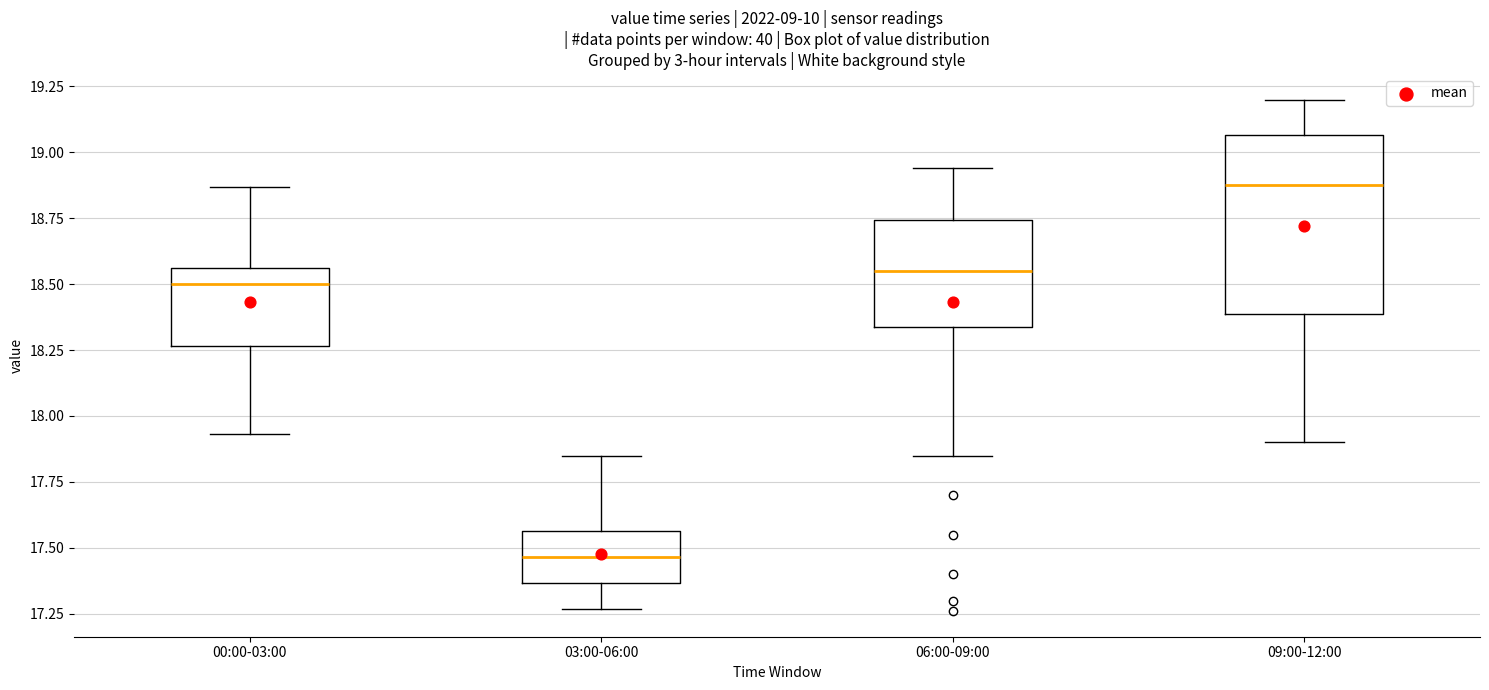

Which box's median line is the highest?

09:00-12:00